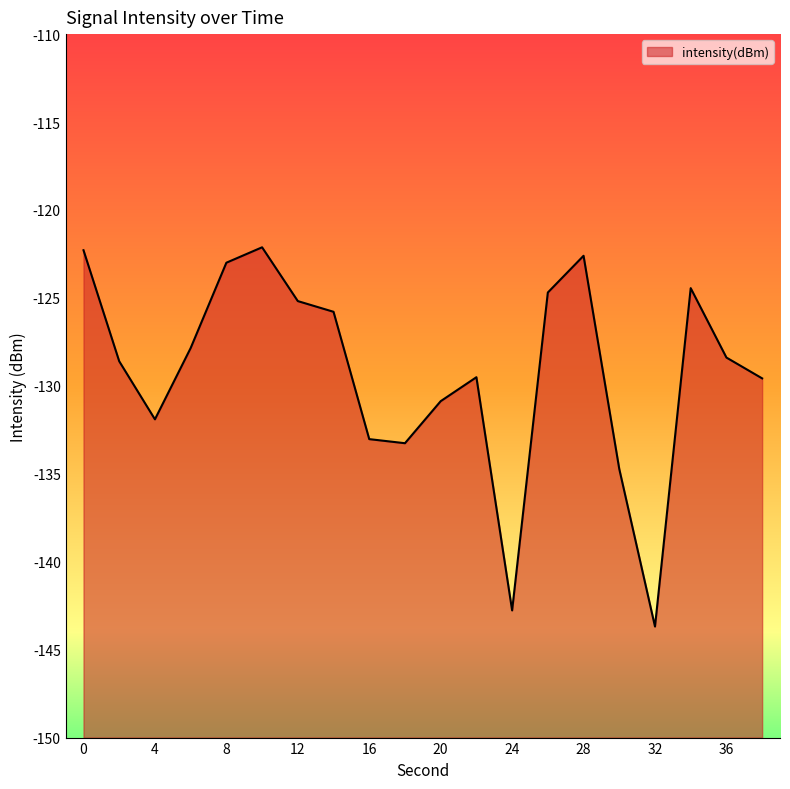

The value at 8 is -123.0. True or false?

True